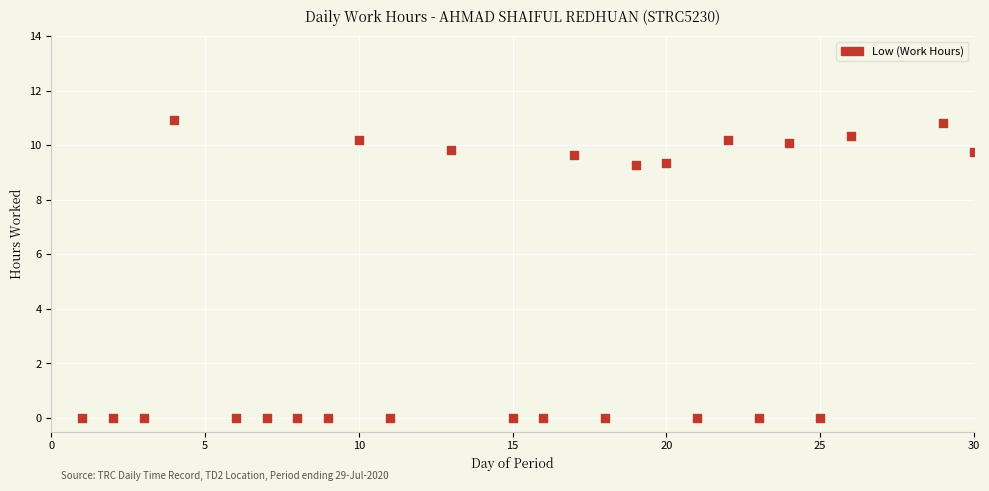

What is the range of Y values (max minus min)?

10.9